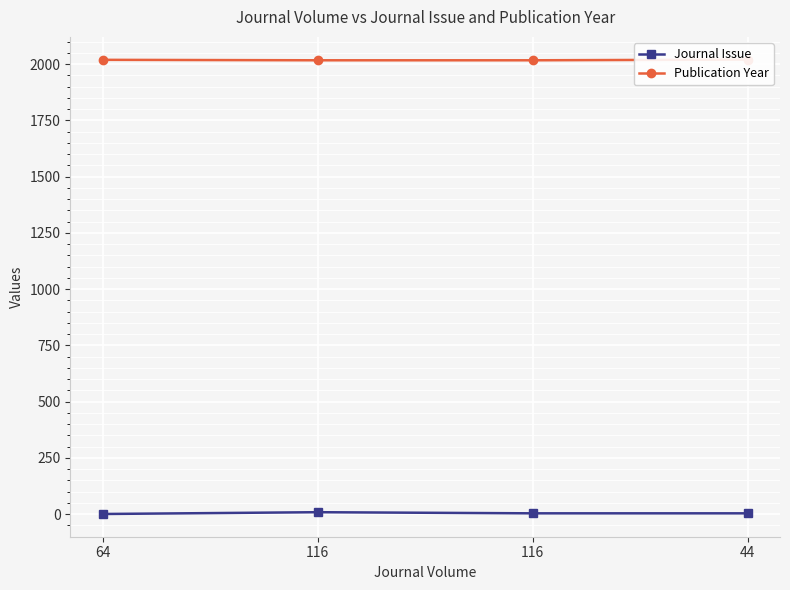

Reading right to left, what are all the values shown in this chart?

Journal Issue: 44=4	116=4	116=9	64=1
Publication Year: 44=2020	116=2017	116=2017	64=2019